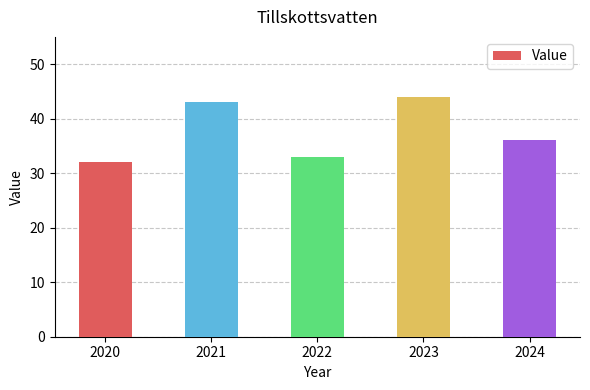

How many categories are shown in the chart?

5